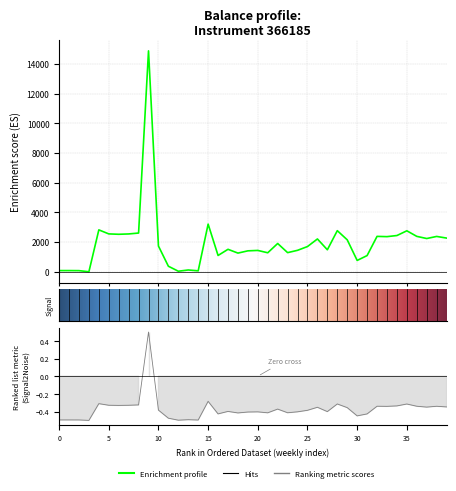

True or false: the data has more than 0 interior local peaks.

True